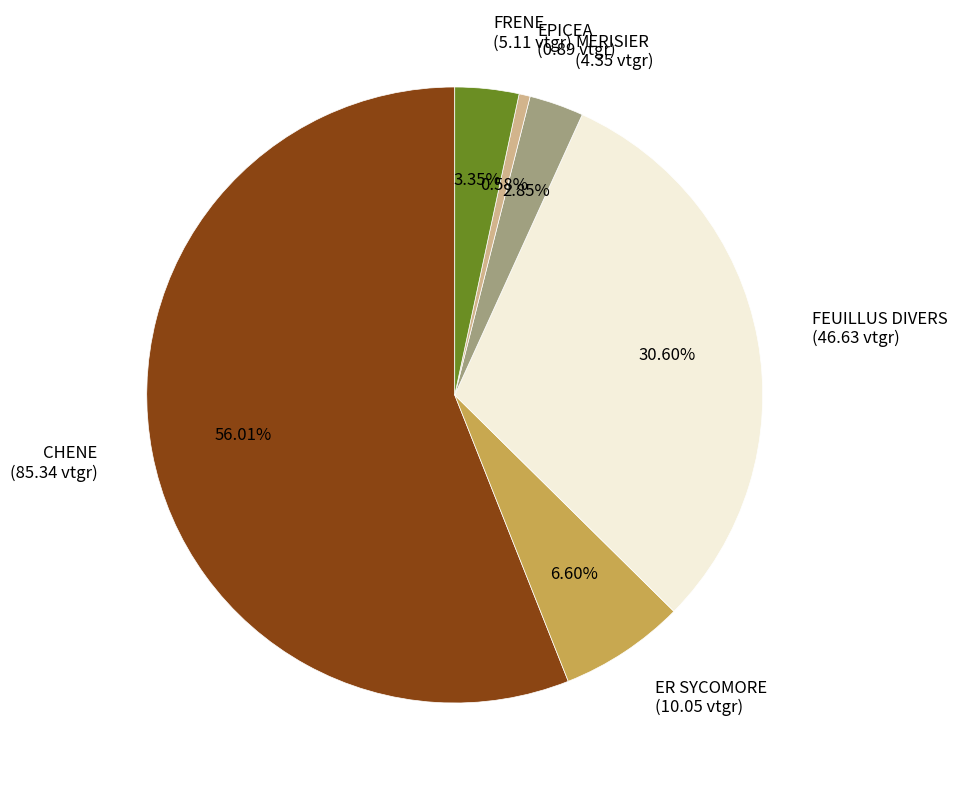

To the nearest percent, what is the difference between the FRENE and FEUILLUS DIVERS slice percentages?

27%